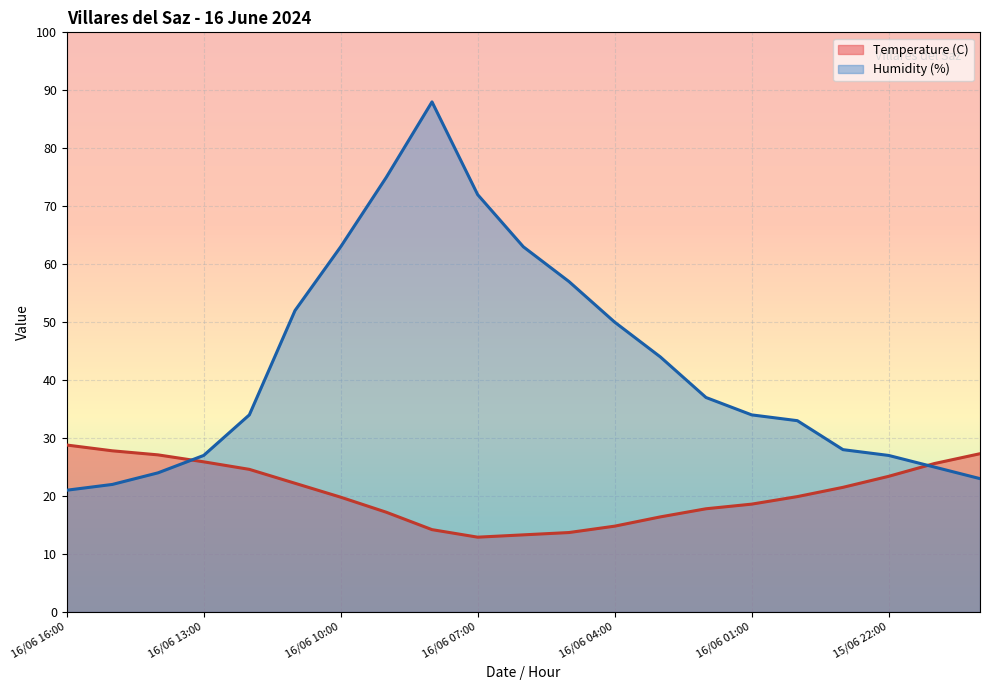

True or false: Temperature (C) has a value of 27.8 at 16/06 15:00.

True